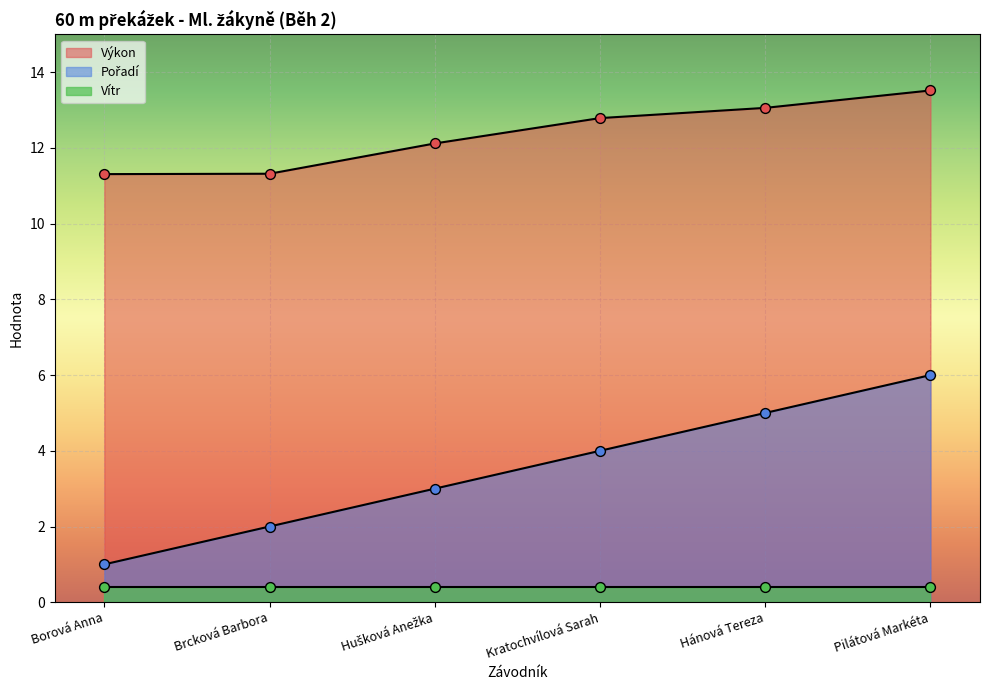

Which series has the largest total across all categories?

Výkon